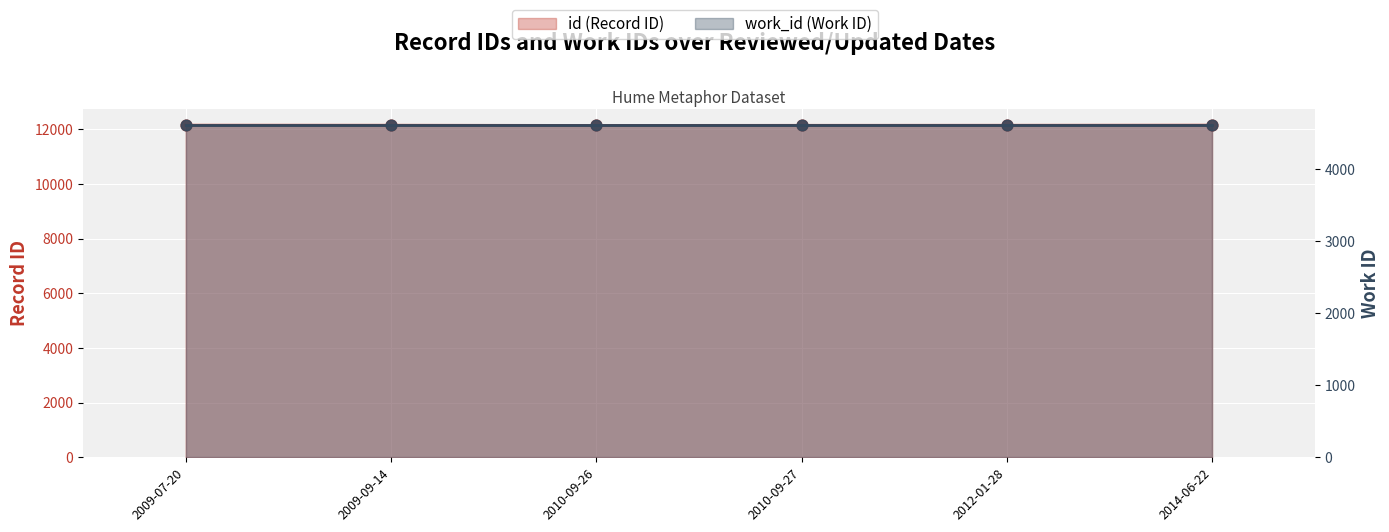

Which has a higher value, 2010-09-26 or 2010-09-27?

2010-09-27